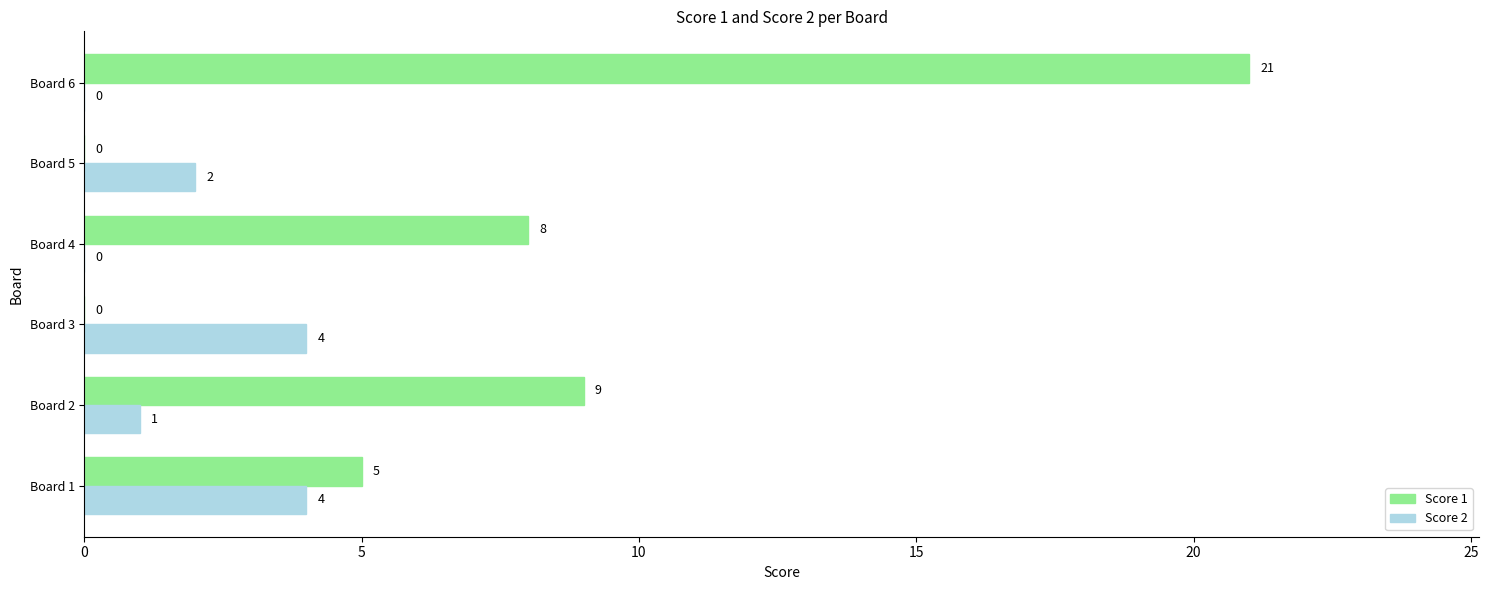

How many categories are shown in the chart?

6